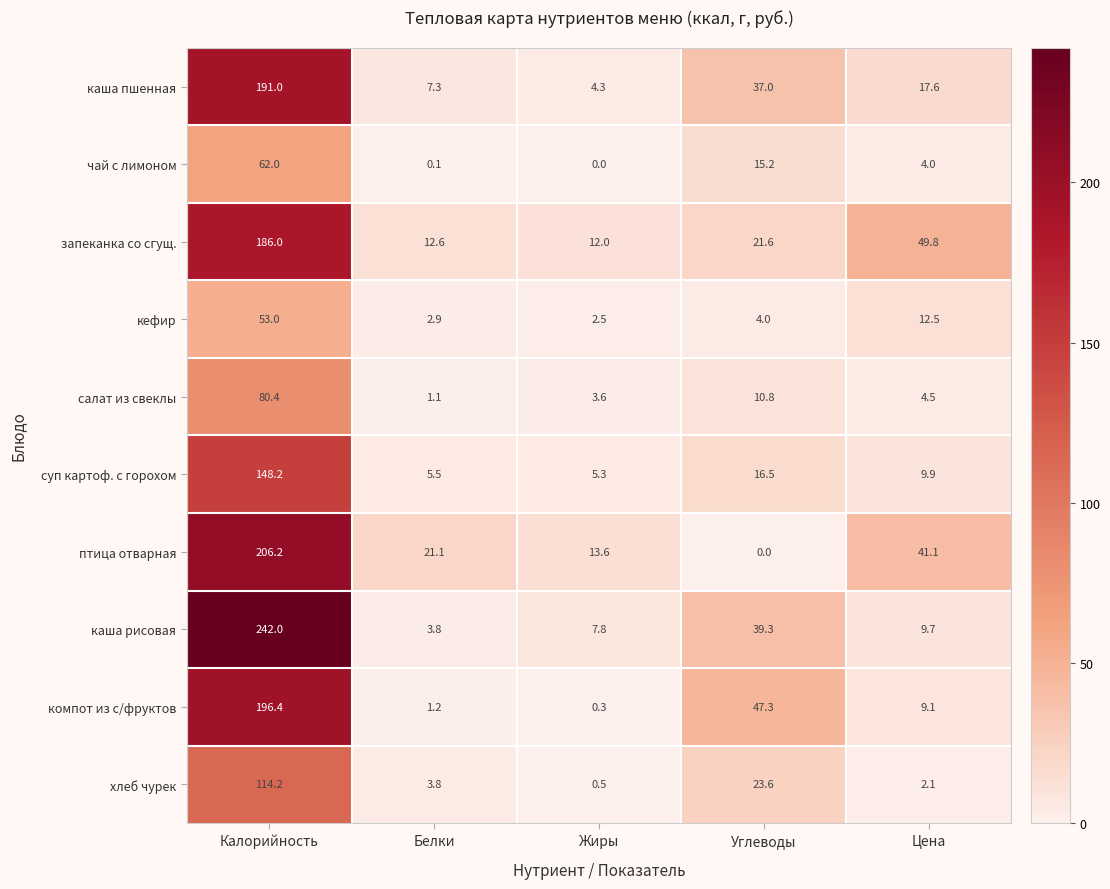

What is the total value across all series at Углеводы?

215.3